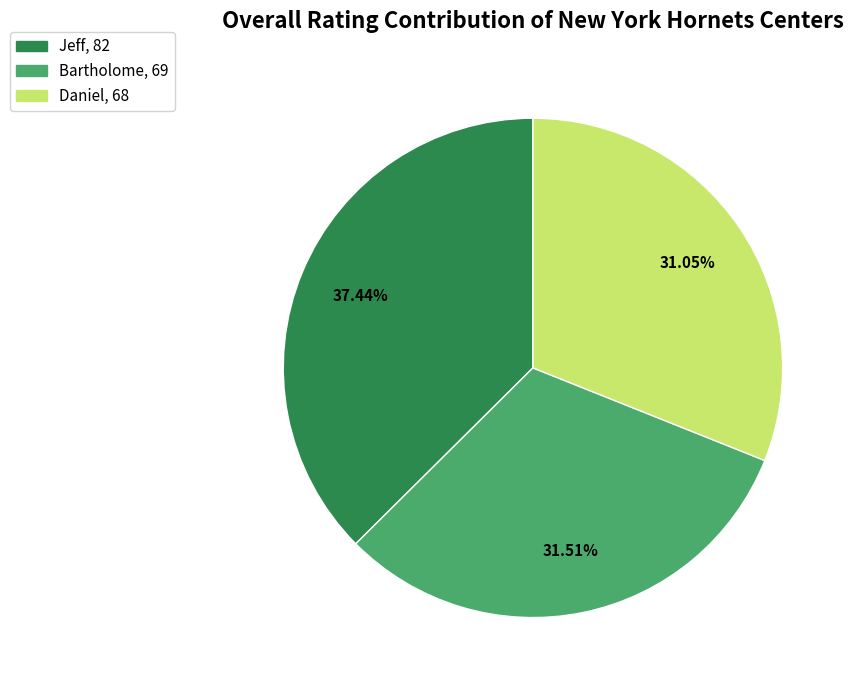

To the nearest percent, what portion does Daniel represent?

31%